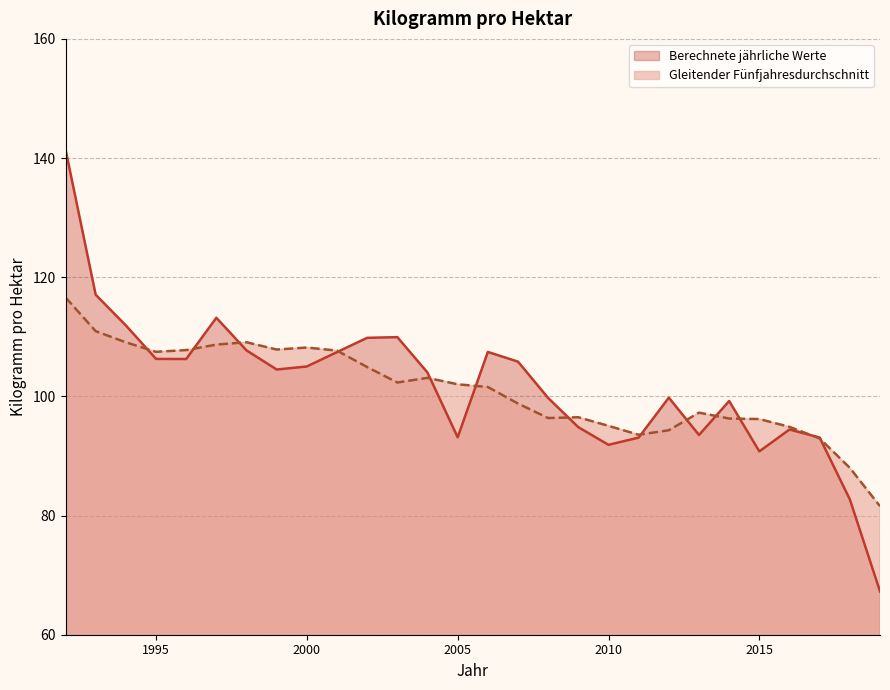

The value of Gleitender Fünfjahresdurchschnitt at 1999 is 107.9. True or false?

True